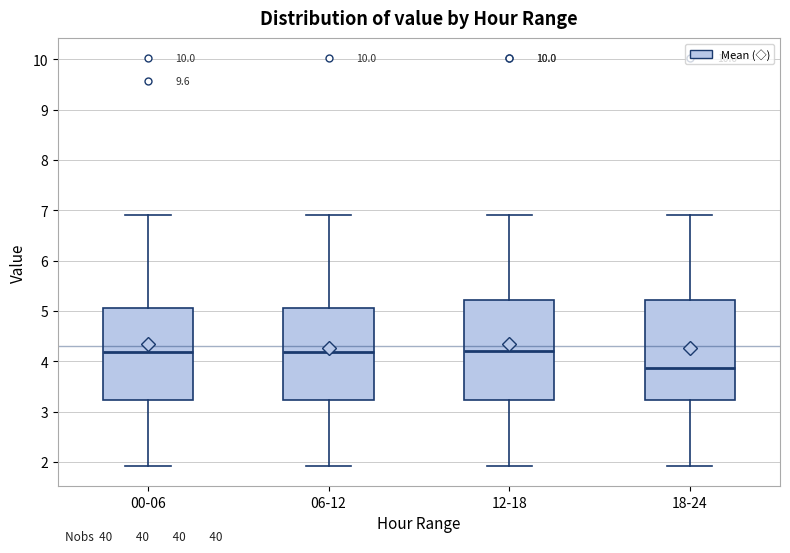

Reading left to right, read every box against the y-axis: the position of its median line, the range the box covers, and the ends of its whiskers. The values are not printed on the chart, so give them approximately, as read against the axis.

00-06: median 4.2, box 3.2 to 5.1, whiskers 1.9 to 6.9
06-12: median 4.2, box 3.2 to 5.1, whiskers 1.9 to 6.9
12-18: median 4.2, box 3.2 to 5.2, whiskers 1.9 to 6.9
18-24: median 3.9, box 3.2 to 5.2, whiskers 1.9 to 6.9